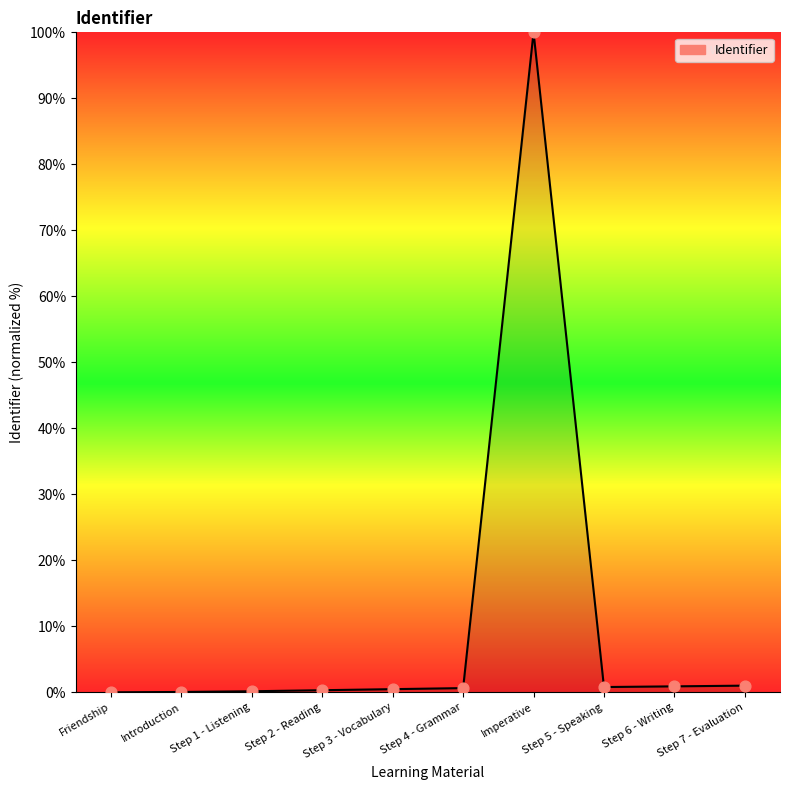

What is the change in value from Friendship to Step 2 - Reading?

+0.3